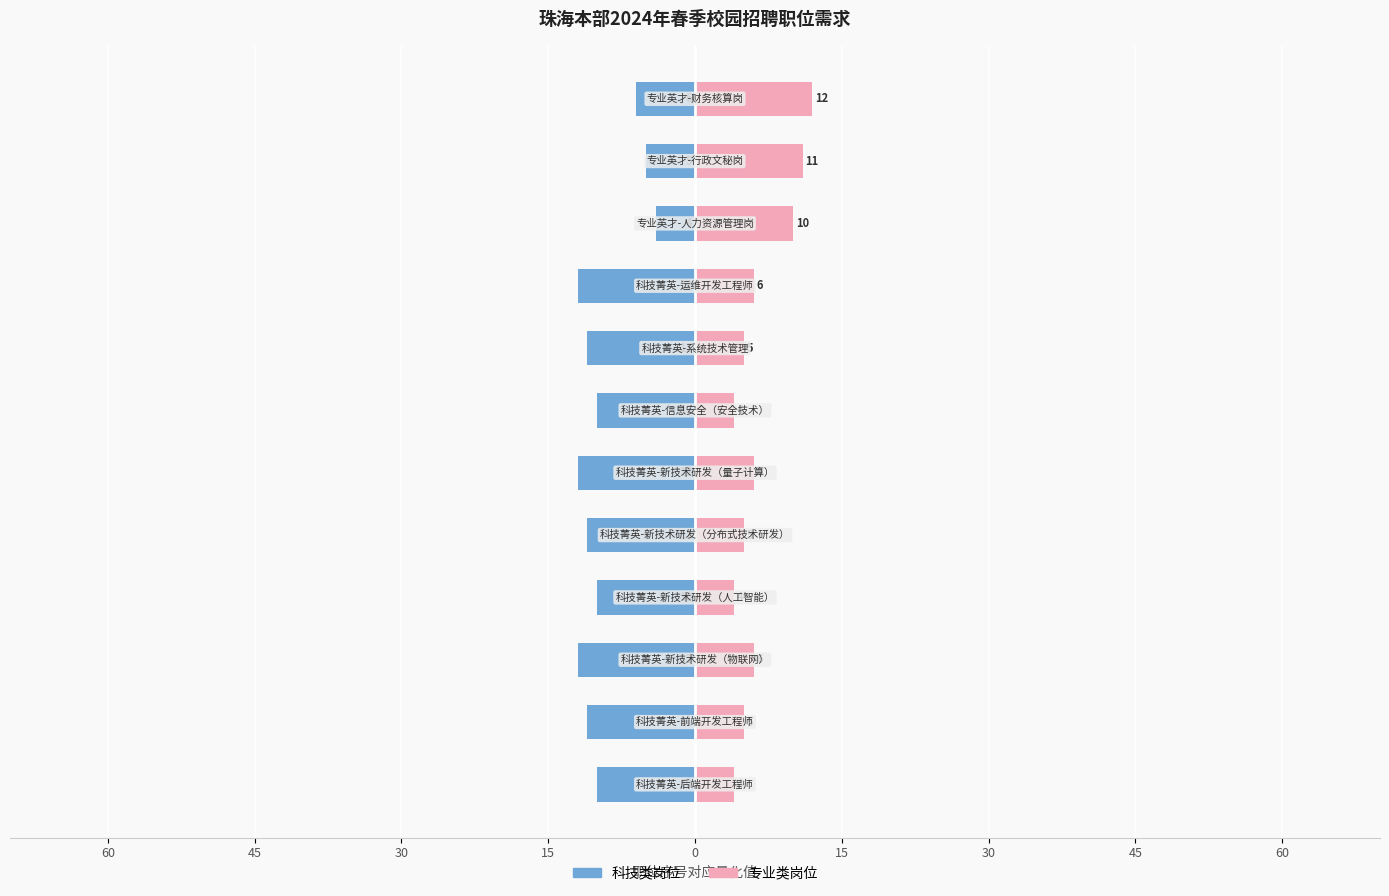

What are all the series names shown in the legend?

科技类岗位, 专业类岗位